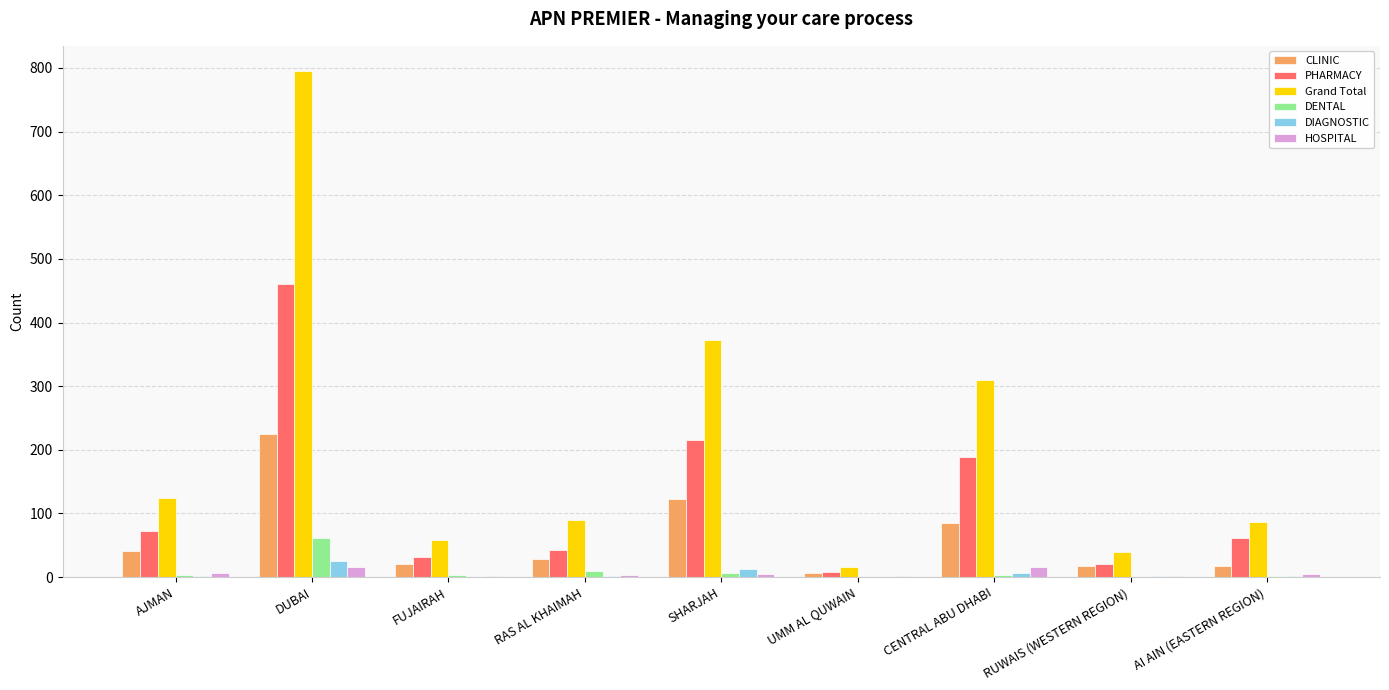

Which series has the largest total across all categories?

Grand Total